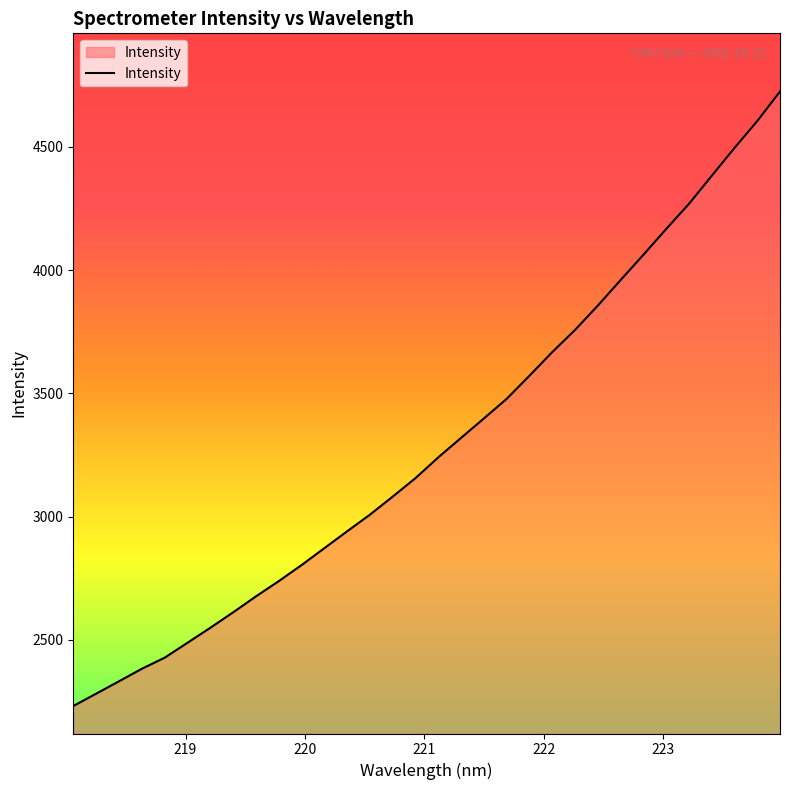

What is the greatest value displayed?

4725.0